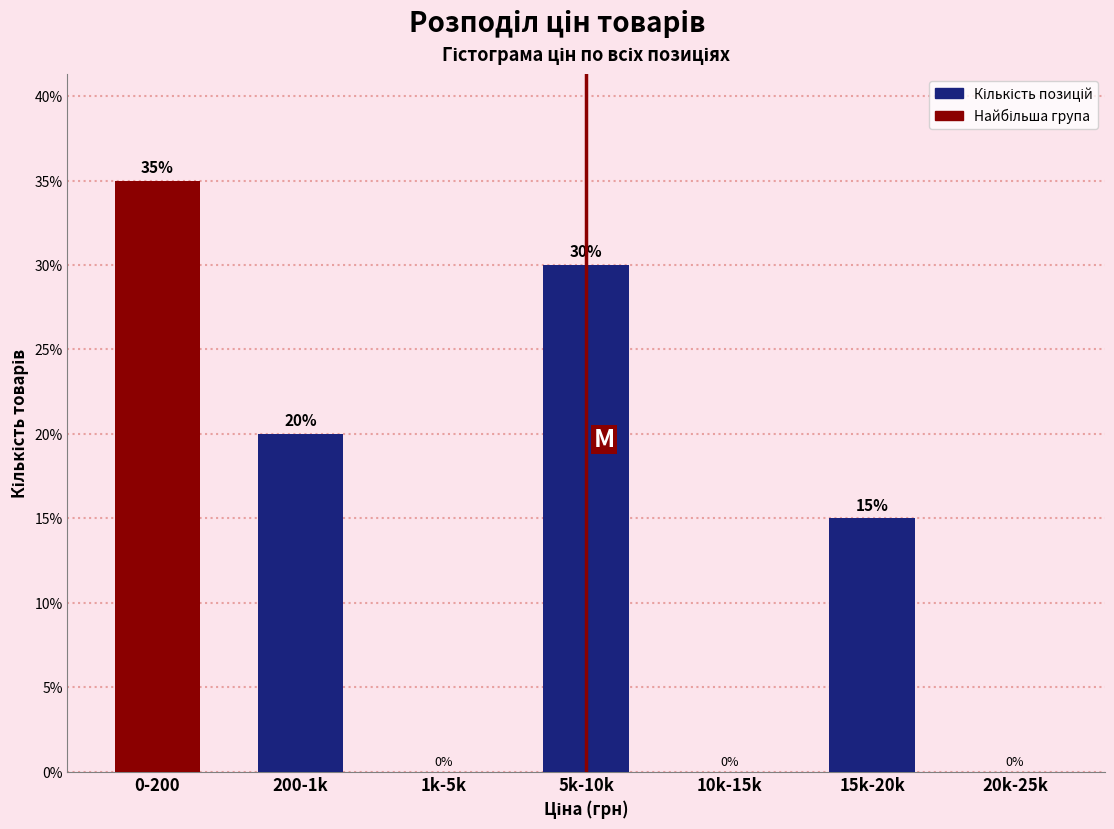

Reading left to right, transcribe all the data shown in this chart.

0-200=35	200-1k=20	1k-5k=0	5k-10k=30	10k-15k=0	15k-20k=15	20k-25k=0